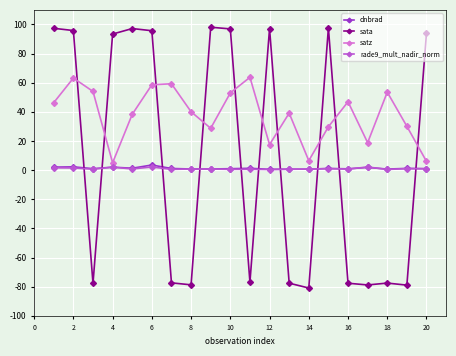

True or false: rade9_mult_nadir_norm has more than 2 points higher than both neighbors.

True